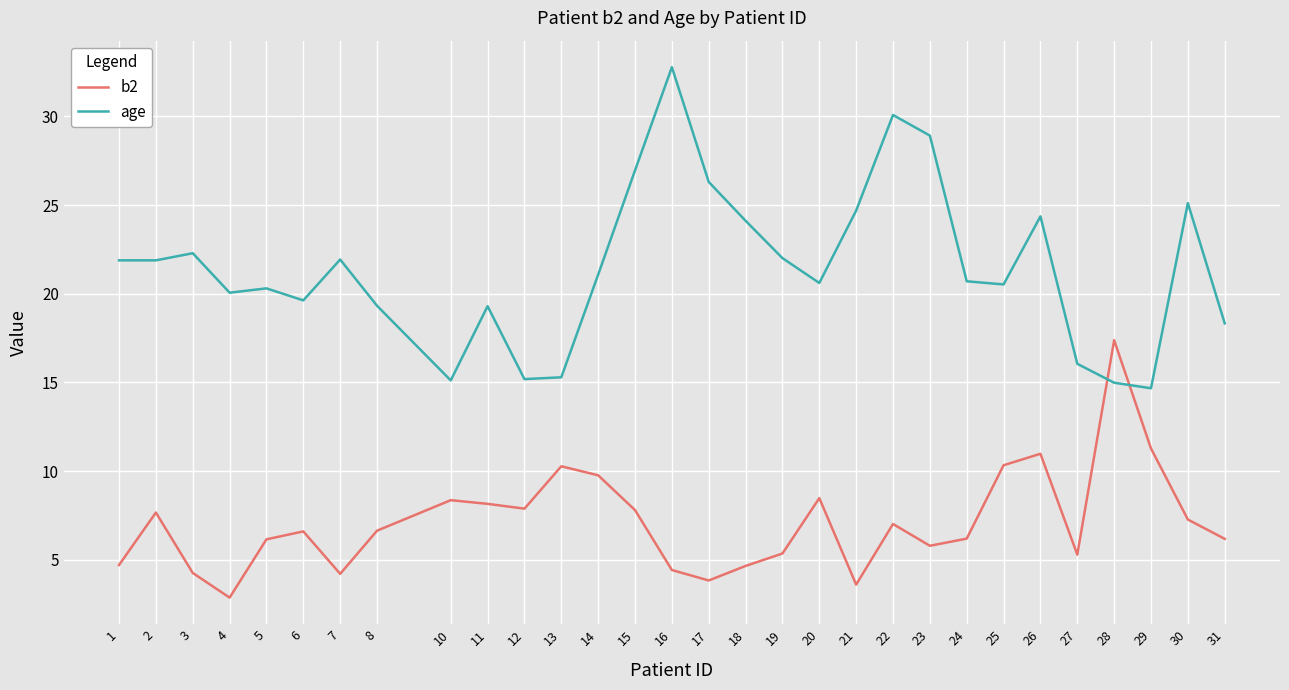

What are all the series names shown in the legend?

b2, age